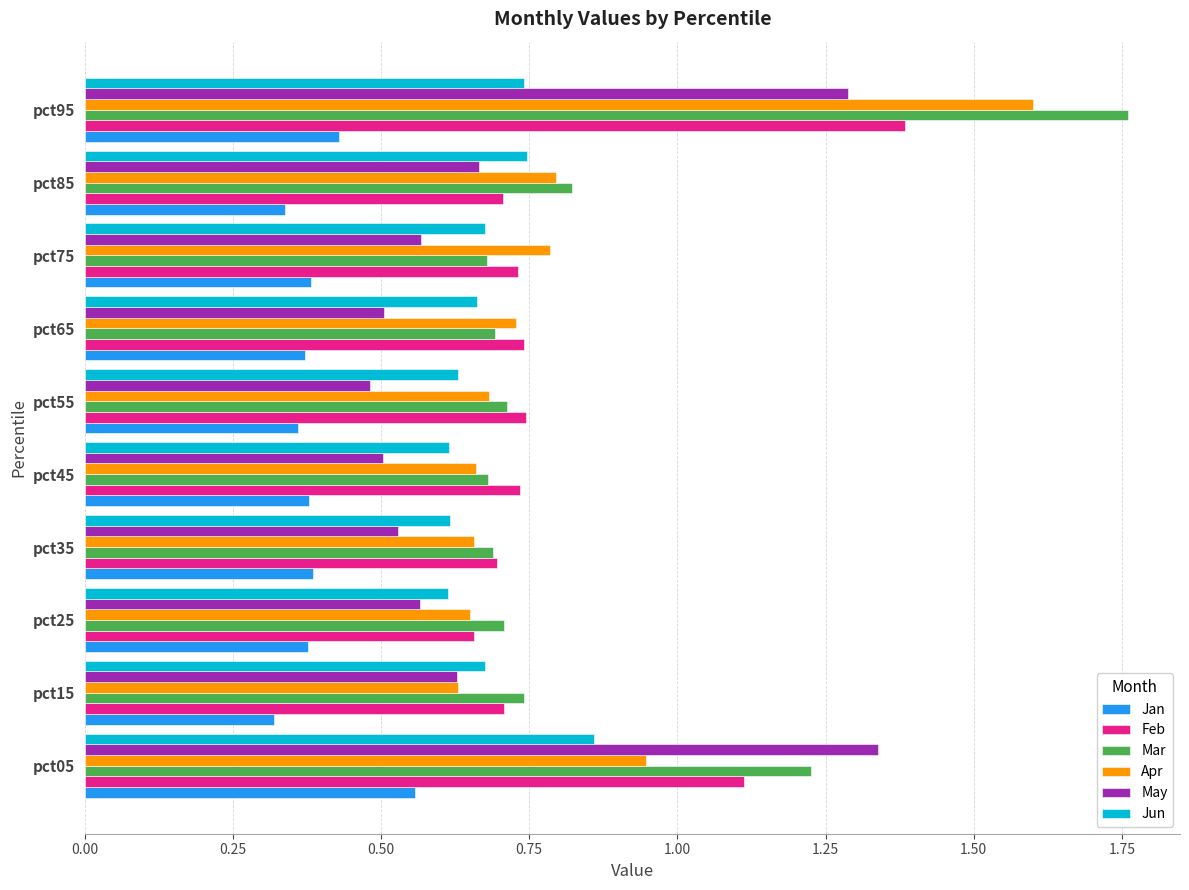

True or false: May has a value of 0.7 at pct05.

False